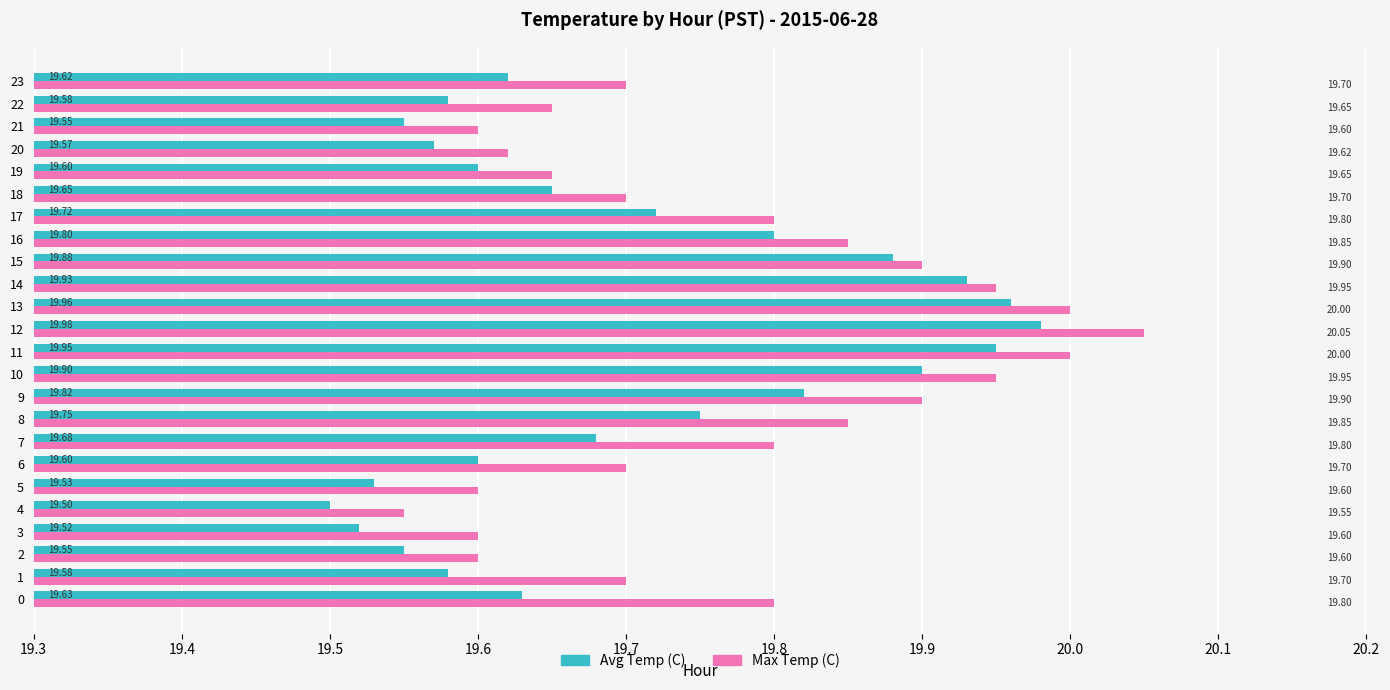

What is the sum of all Max Temp (C) values?

474.5